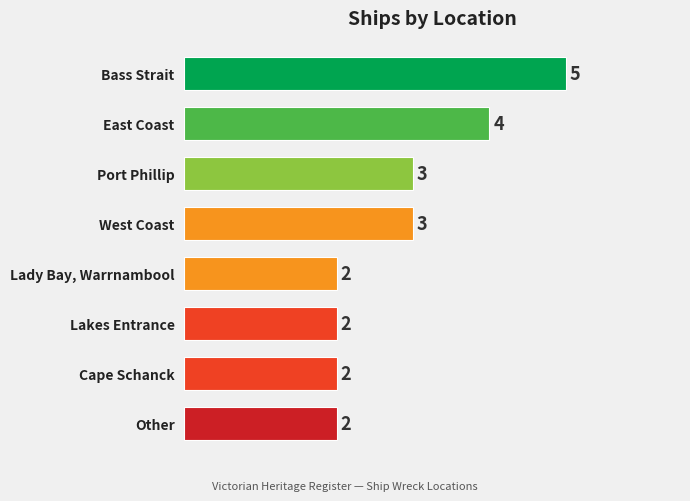

Reading bottom to top, extract all data points from this chart.

Other=2	Cape Schanck=2	Lakes Entrance=2	Lady Bay, Warrnambool=2	West Coast=3	Port Phillip=3	East Coast=4	Bass Strait=5